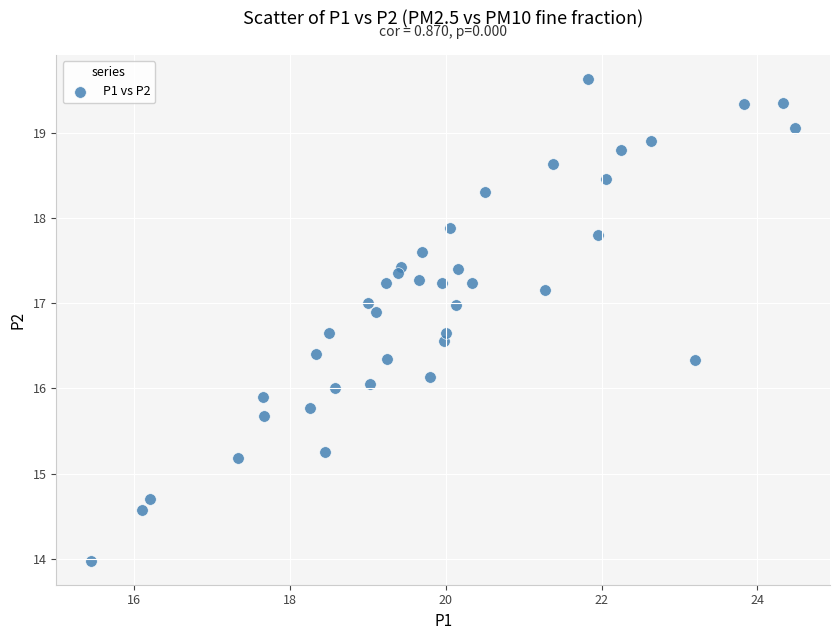

What is the range of X values (max minus min)?

9.0